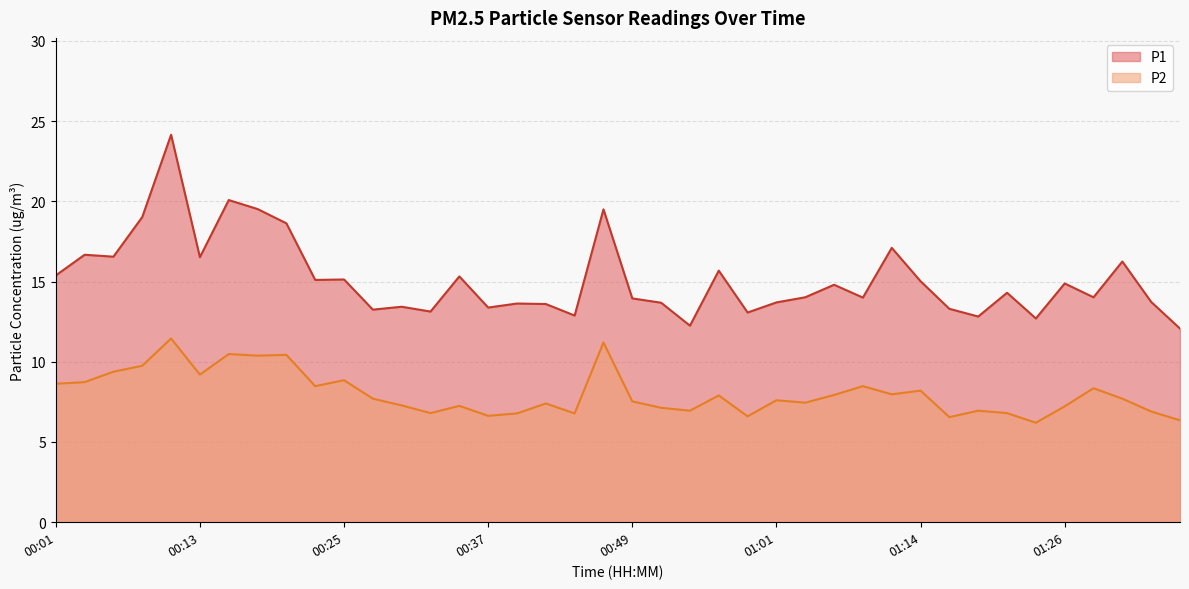

What is the total value across all series at 00:35?

22.6